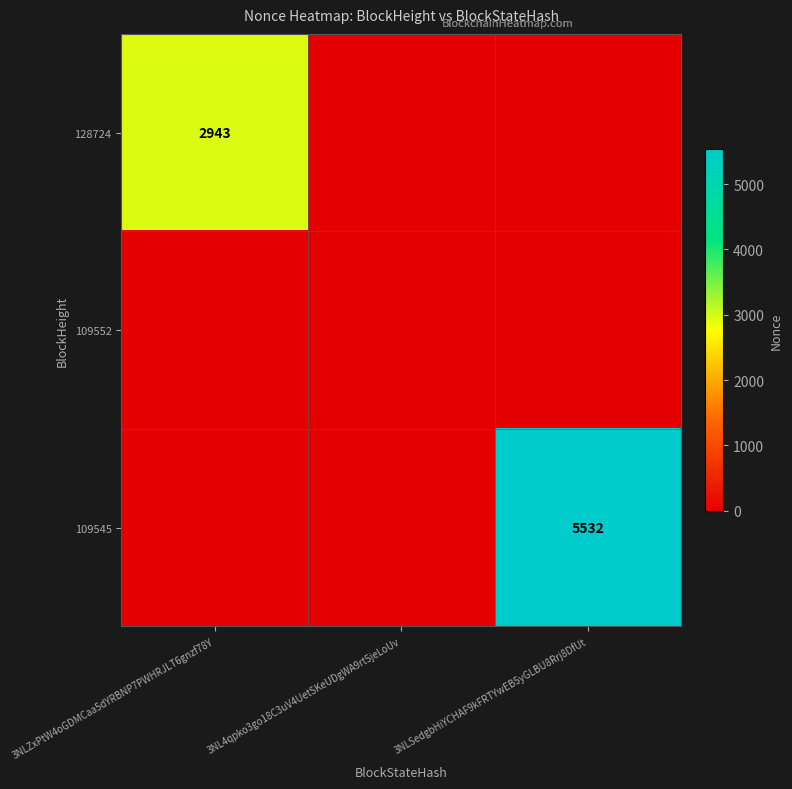

What is the total value across all series at 3NLSedgbHiYCHAF9kFRTYwEB5yGLBU8Rrj8DfUt?

5532